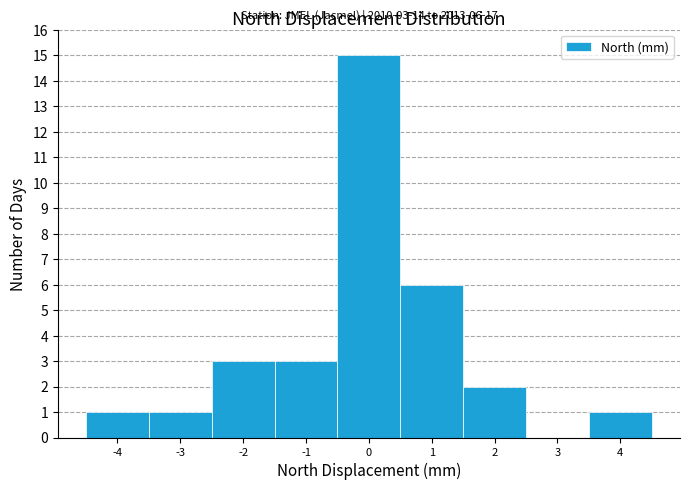

Over which range of the x-axis is the bar tallest?

-0.5 to 0.5